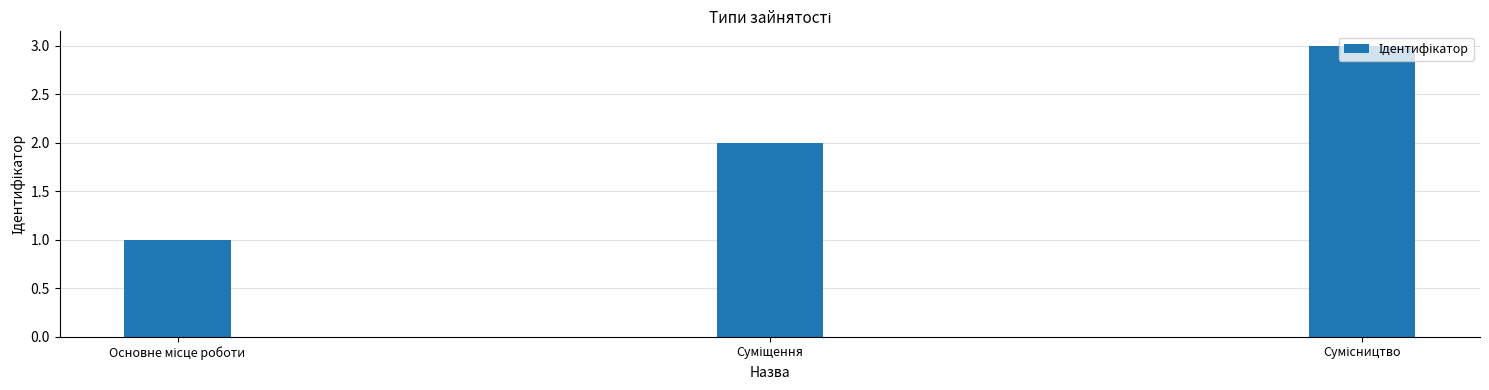

Are the bars horizontal?

No